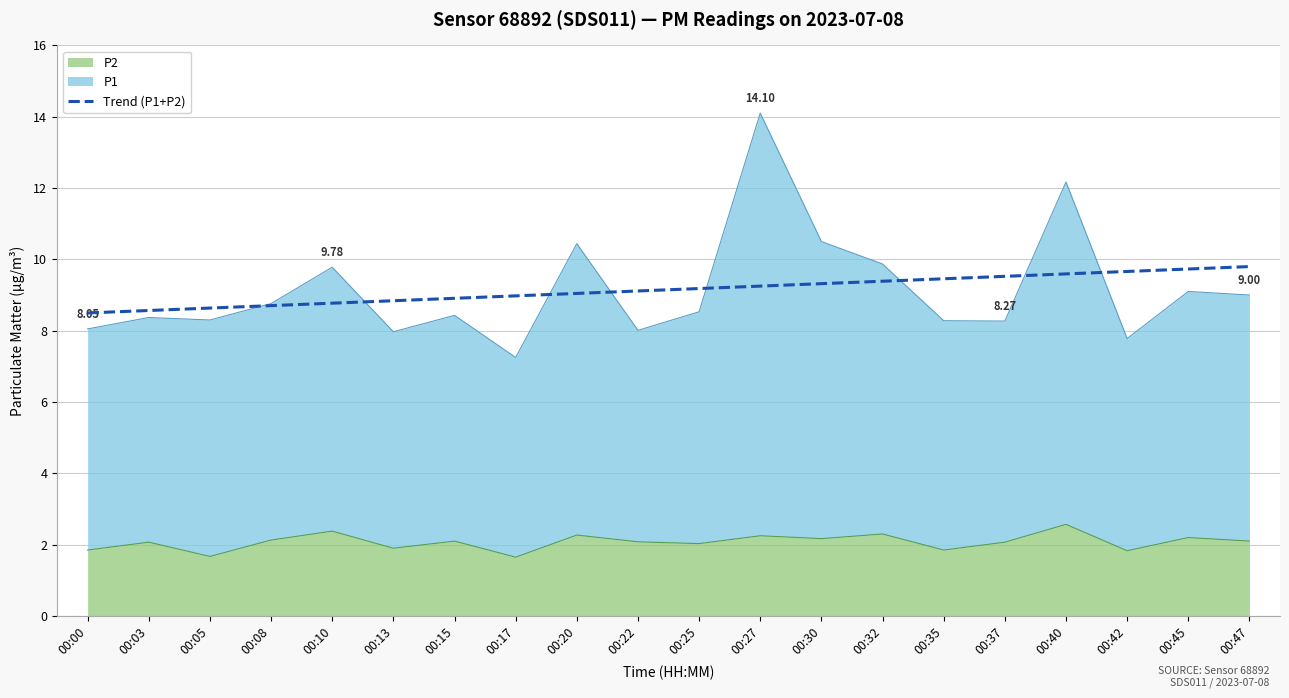

Between 00:17 and 00:42, which is larger?

00:42